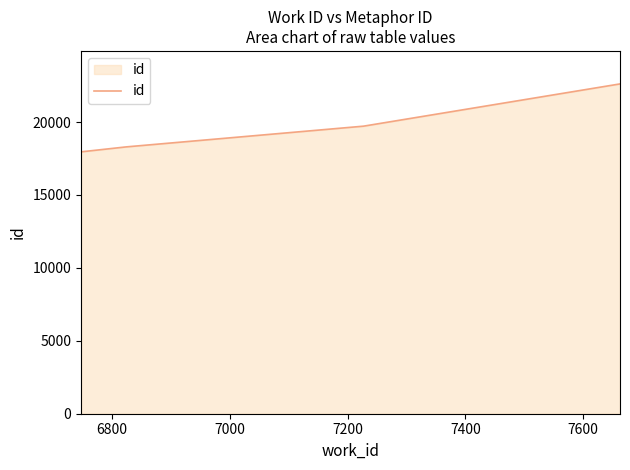

What is the difference between the maximum and minimum values?

4659